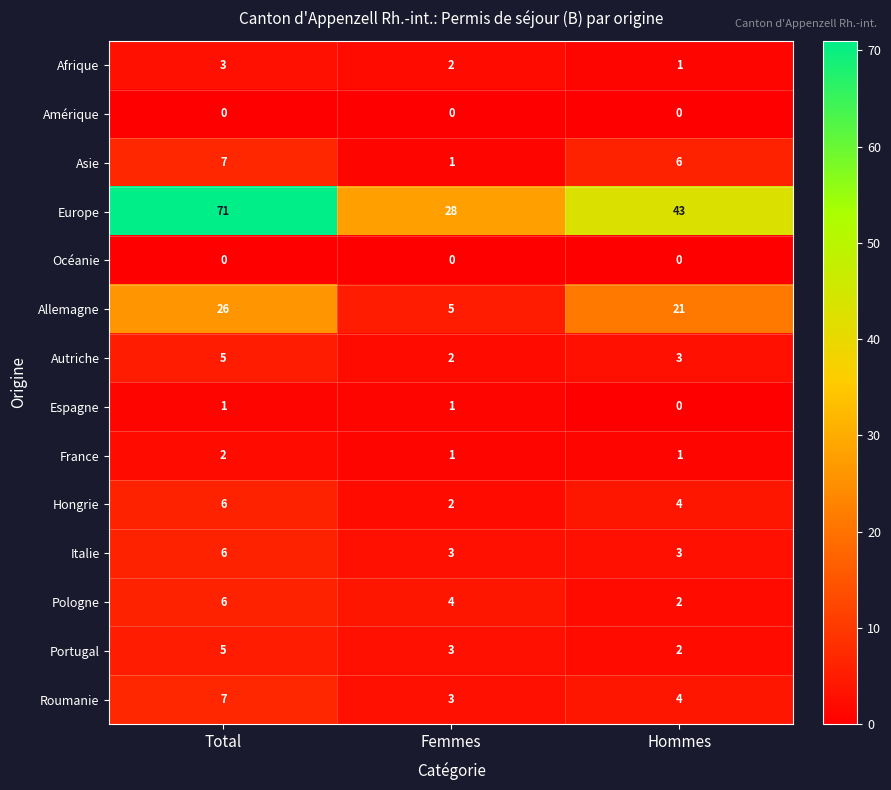

What is the difference between the Italie values at Femmes and Total?

3